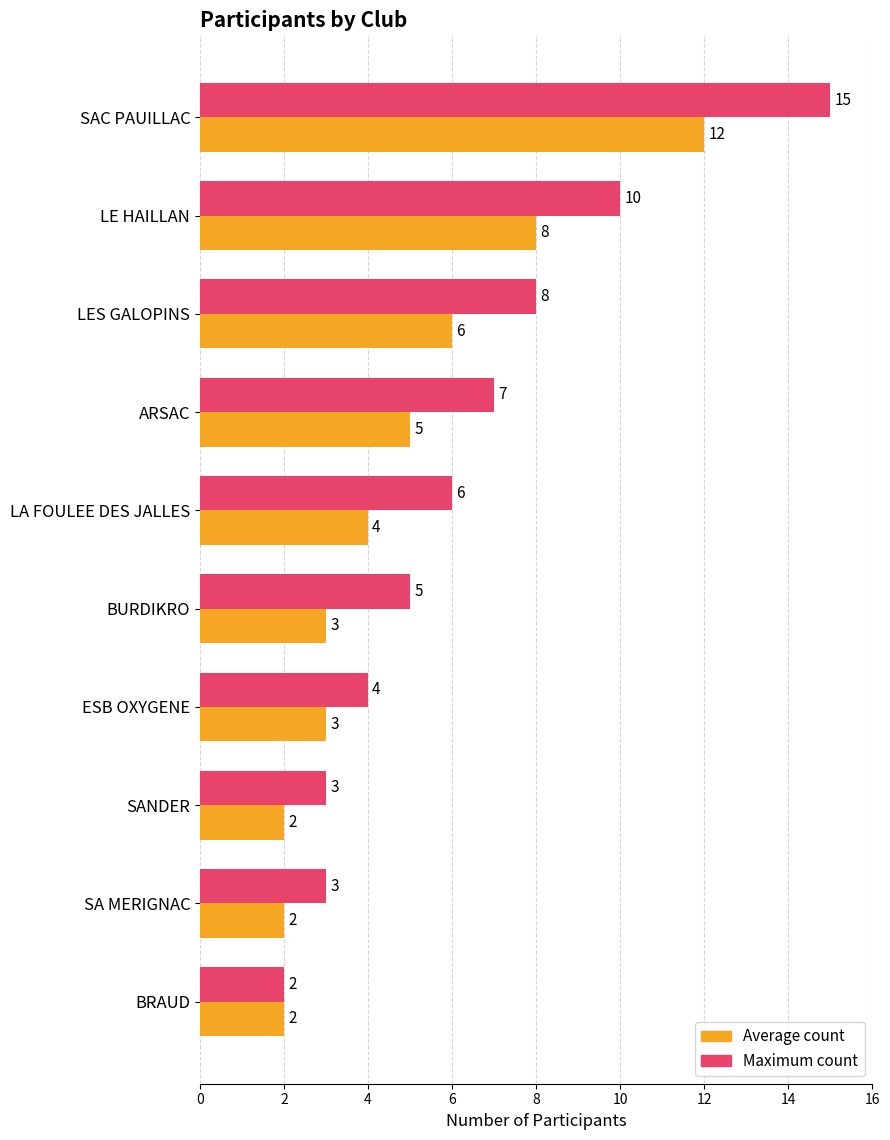

What is the difference between the Maximum count values at ESB OXYGENE and ARSAC?

3